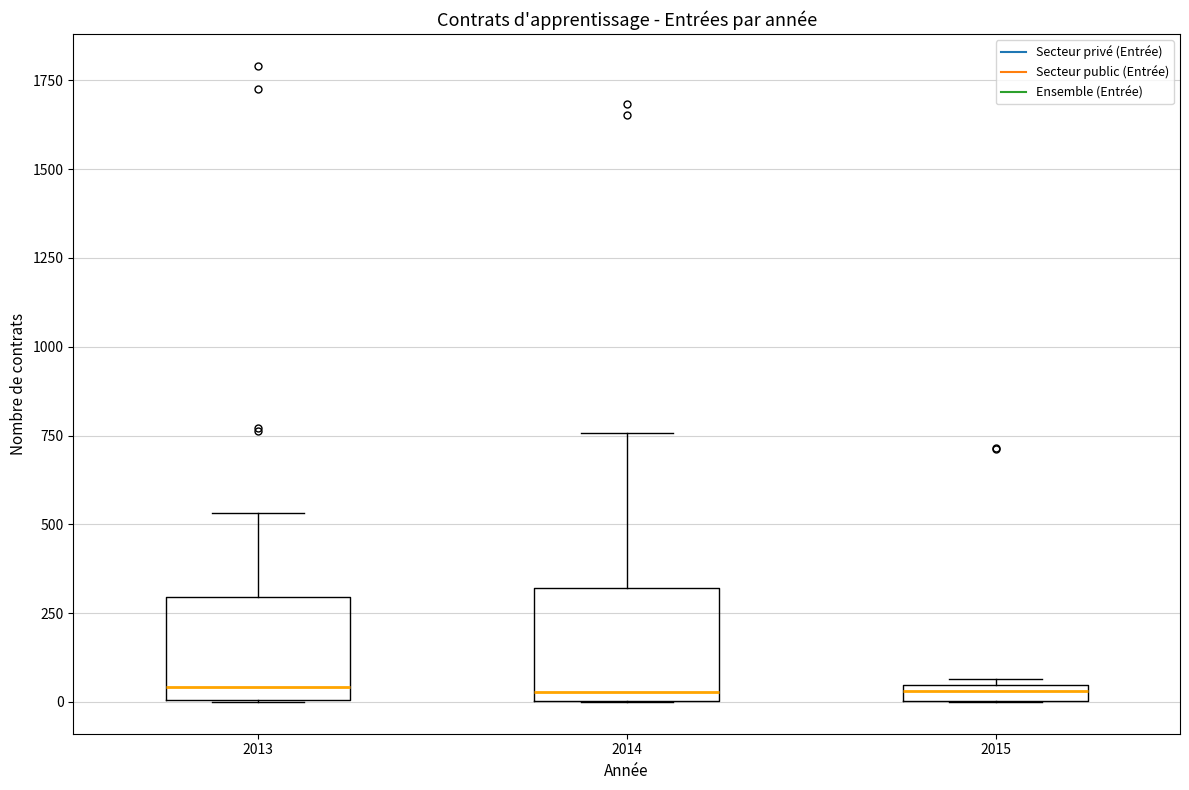

Where is the upper edge of the box at x = 2014 on the y-axis? The values are not printed on the chart, so give them approximately, as read against the axis.

300